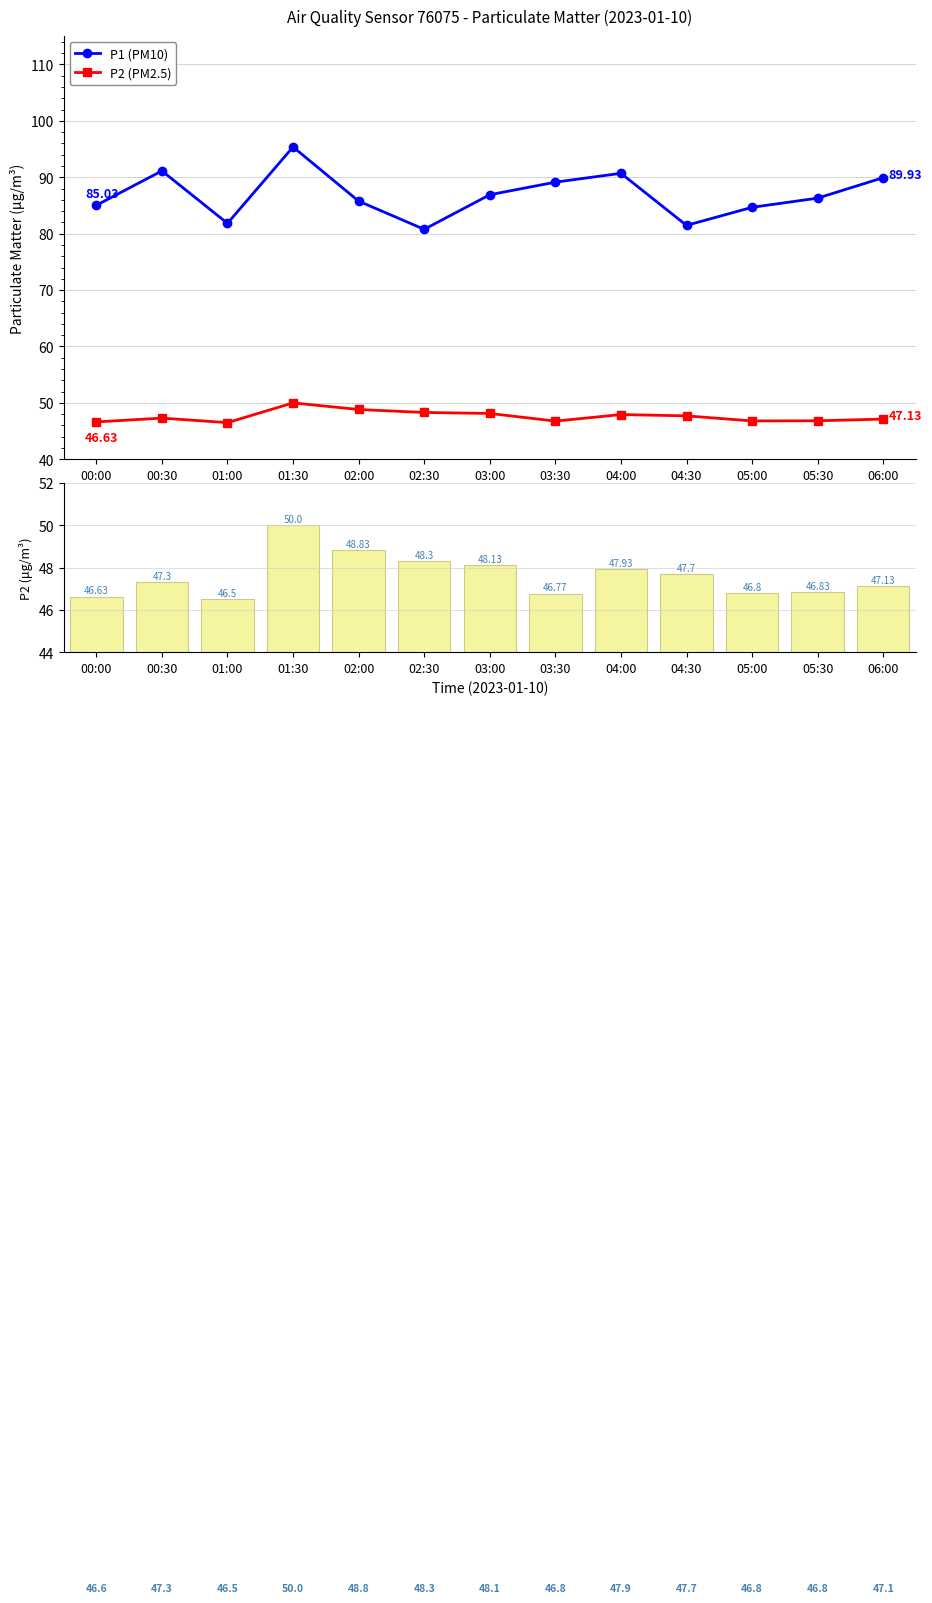

Which series has the widest spread of values?

P1 (PM10)